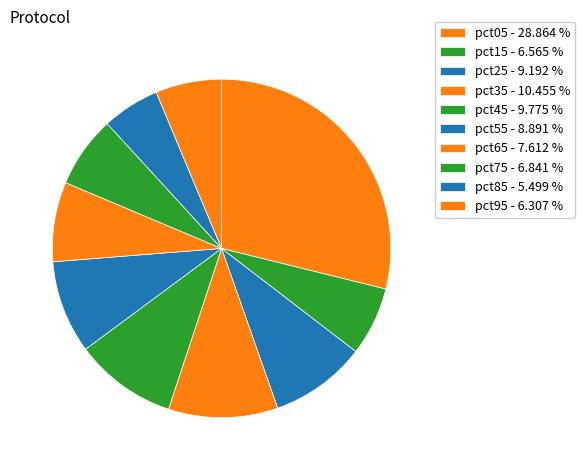

Between pct95 and pct45, which is larger?

pct45